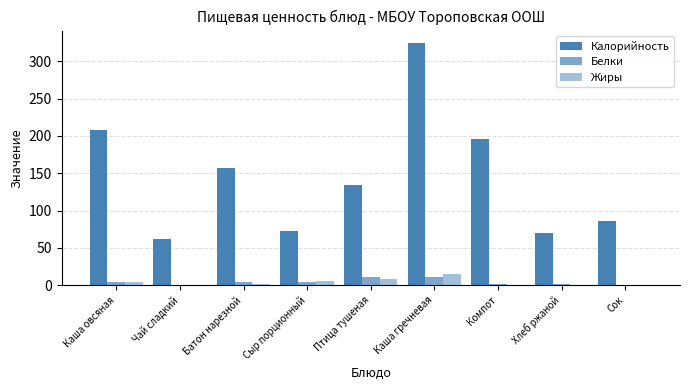

Are the bars horizontal?

No